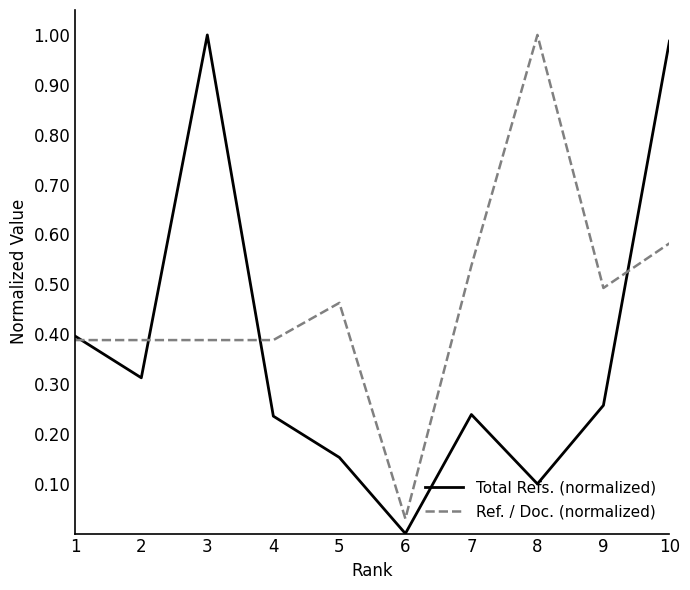

Is this an area chart (filled region under the line)?

No